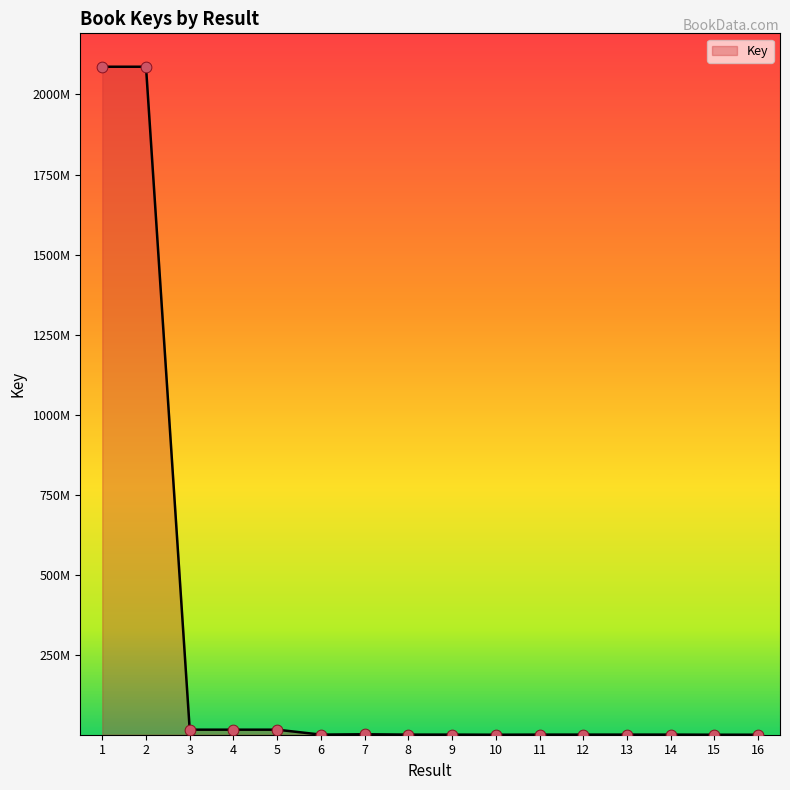

Is this an area chart (filled region under the line)?

Yes